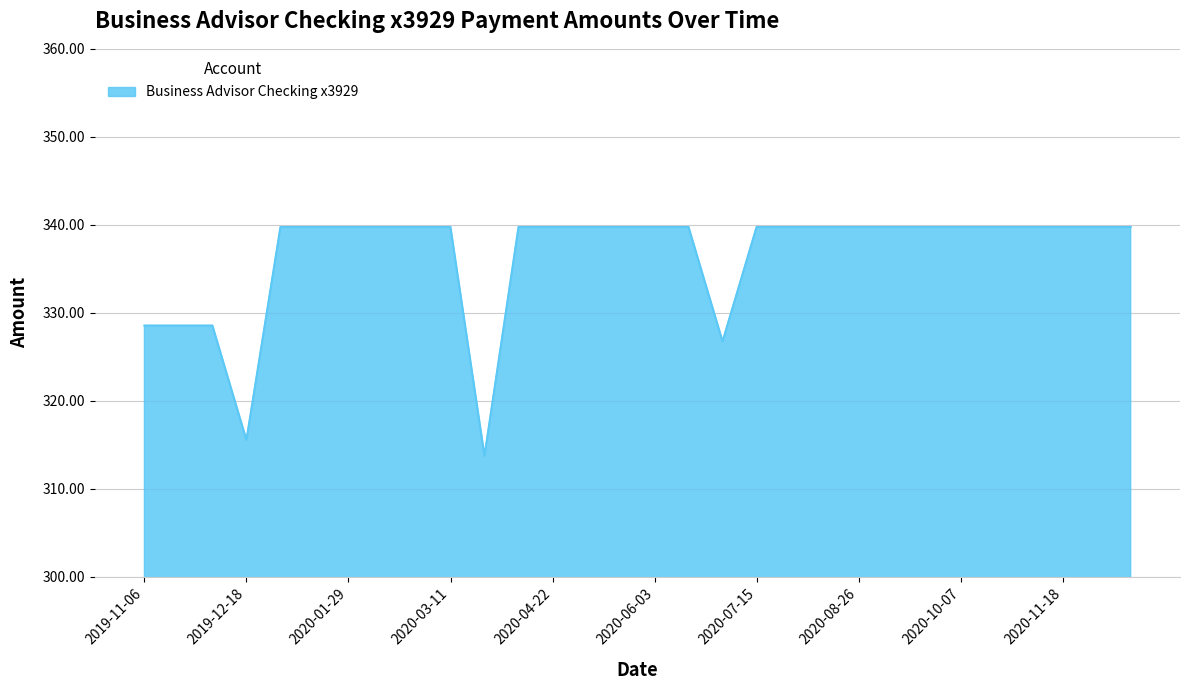

What is the minimum value shown in the chart?

313.8